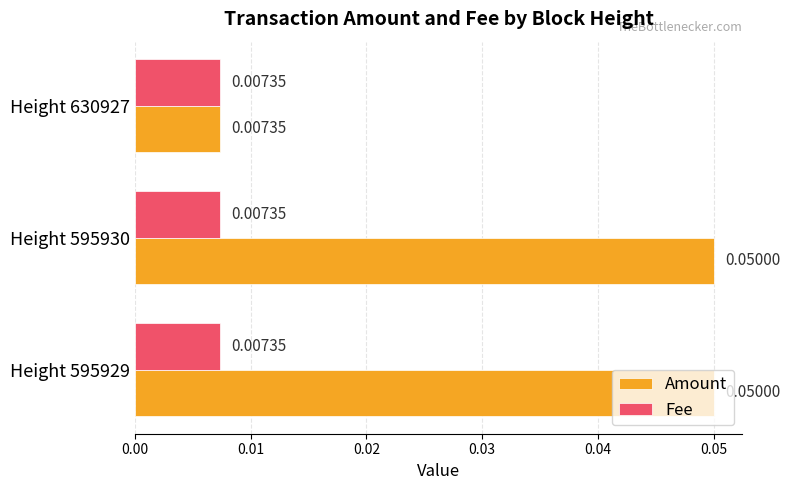

Between Height 595929 and Height 630927, which series saw the biggest shift?

Amount